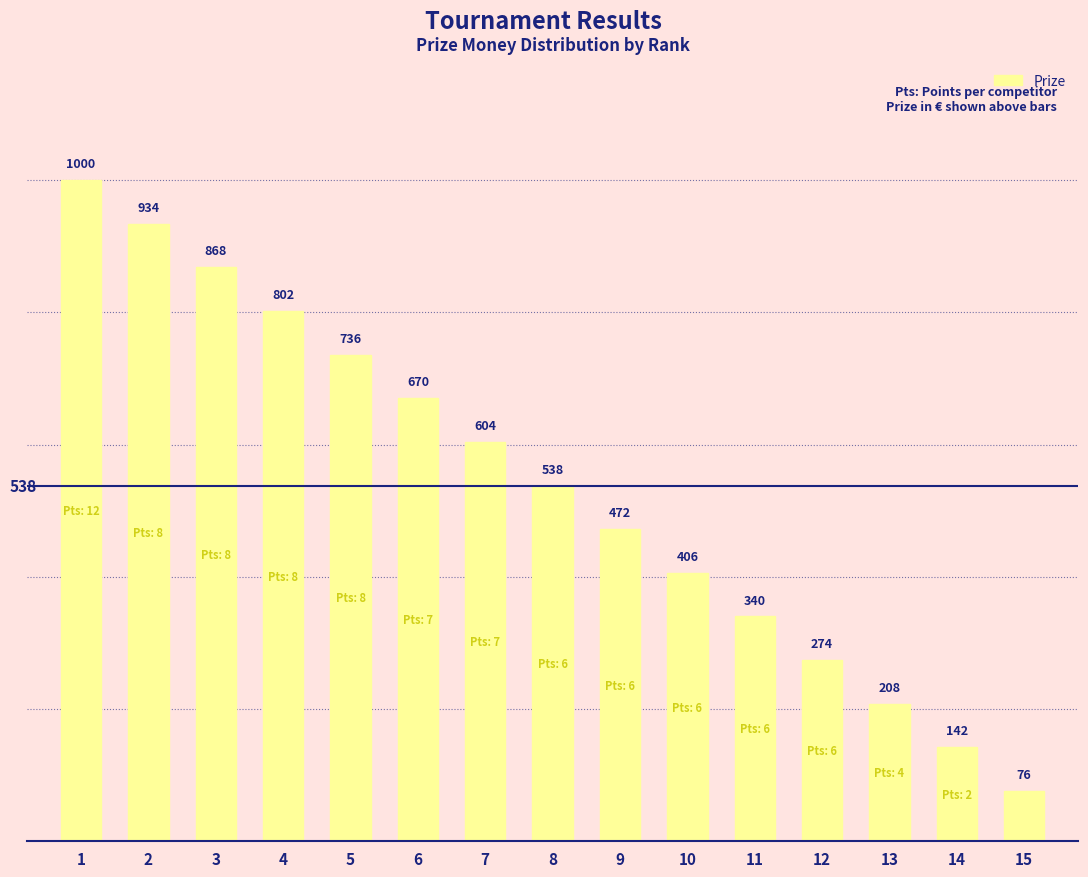

How many series are shown in this chart?

1